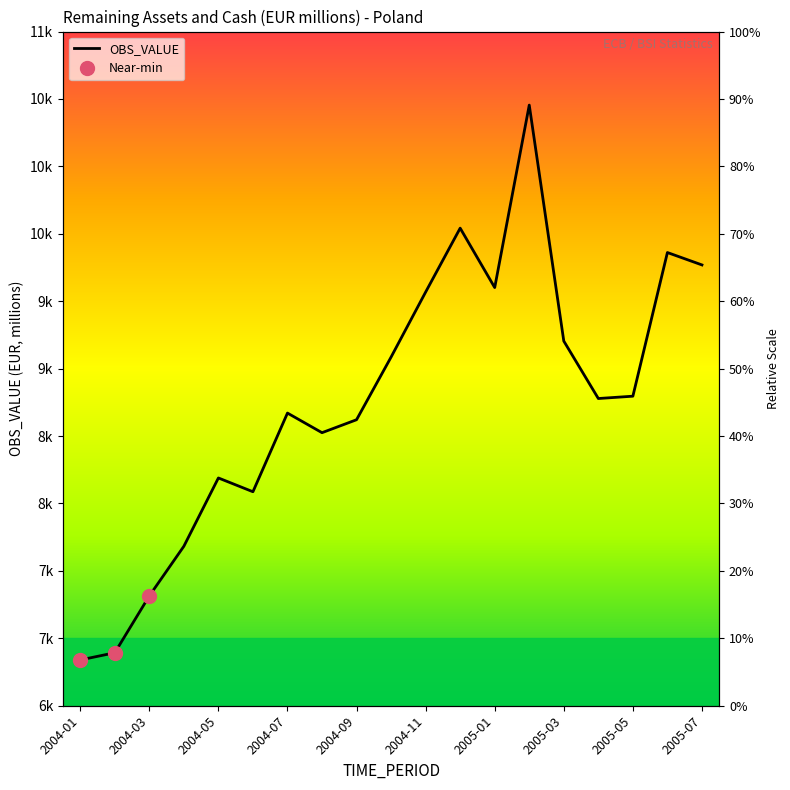

How many points are lower than both their immediate neighbors (excluding endpoints)?

4